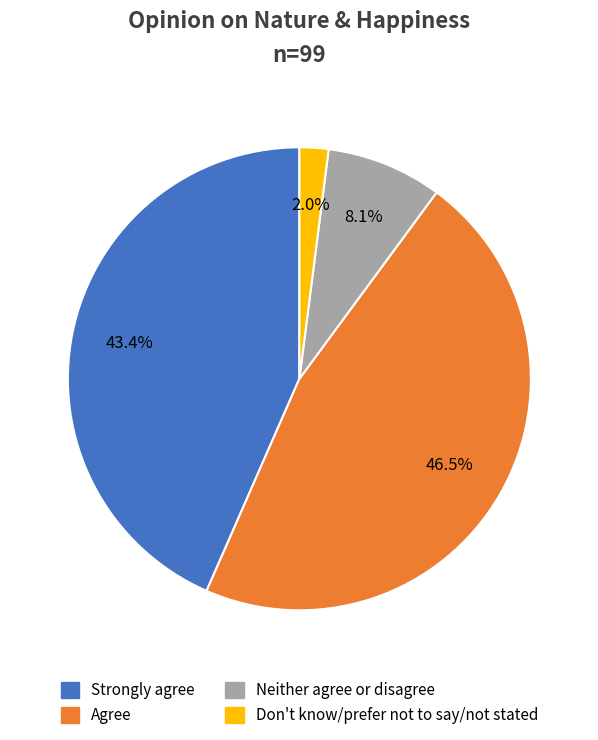

What is the smallest slice in the pie chart?

Don't know/prefer not to say/not stated